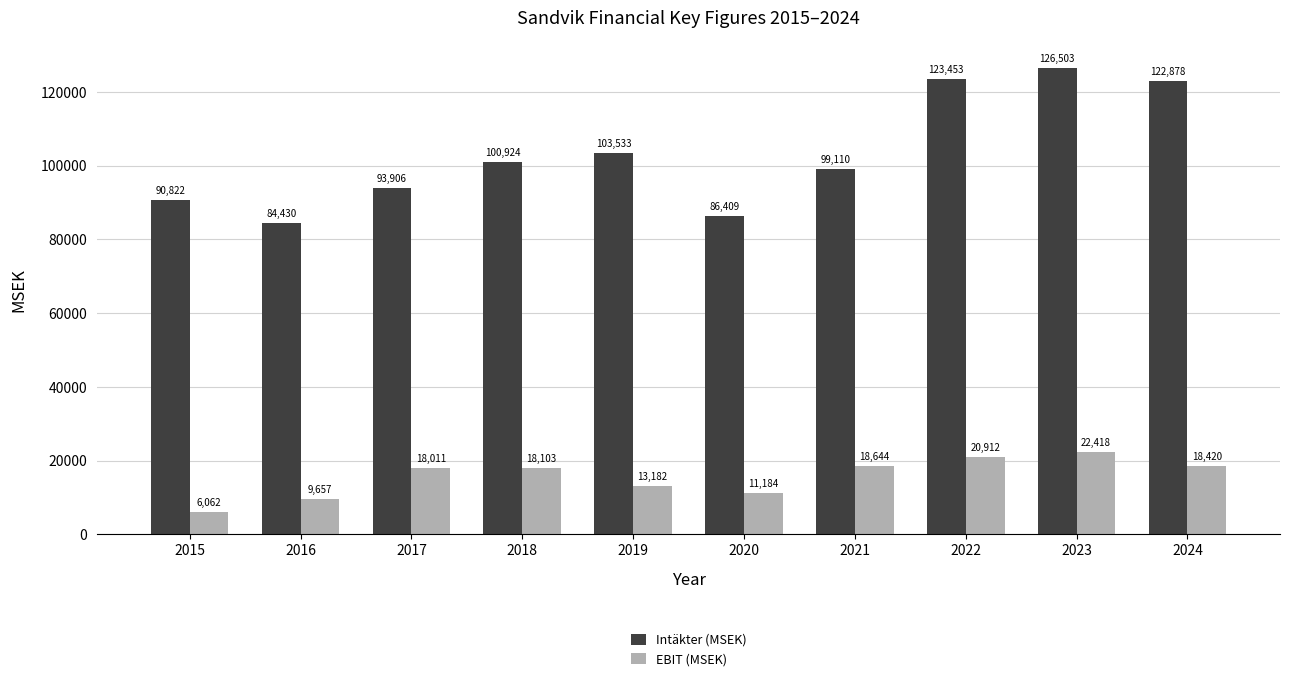

The Intäkter (MSEK) series shows 154411 at 2020. True or false?

False